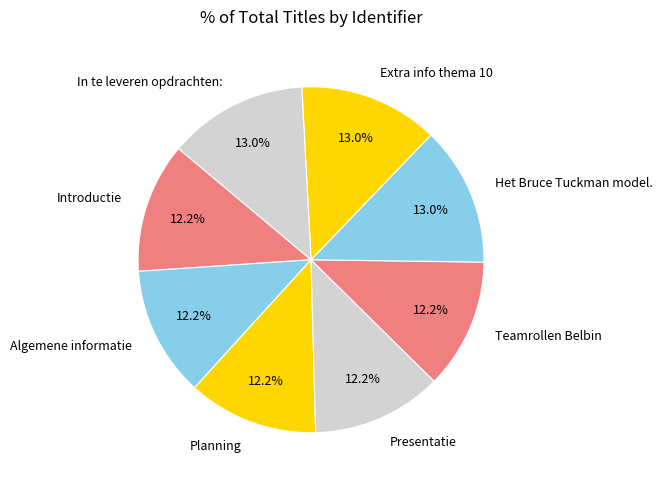

To the nearest percent, what is the difference between the largest and smallest slice percentages?

1%